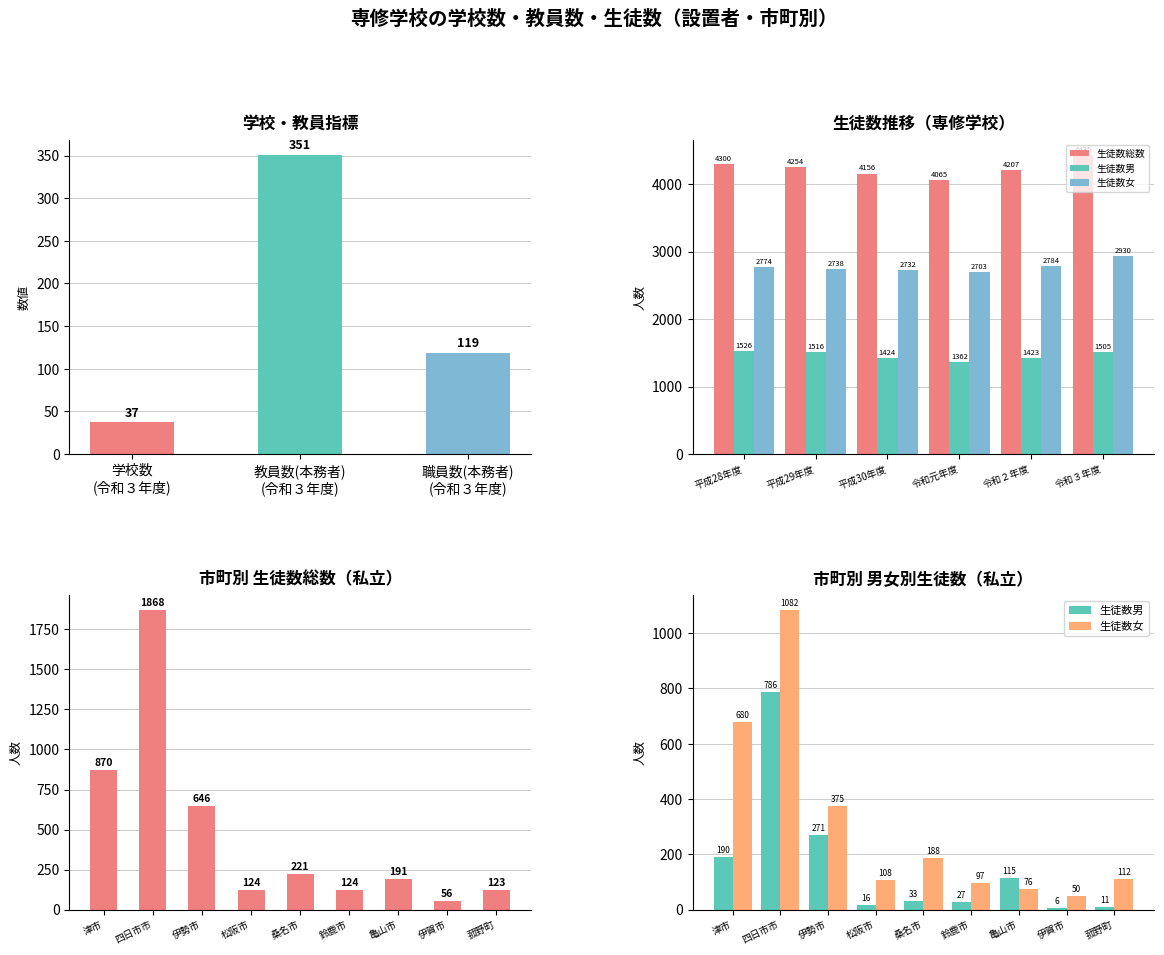

How many bars are there in total?

18